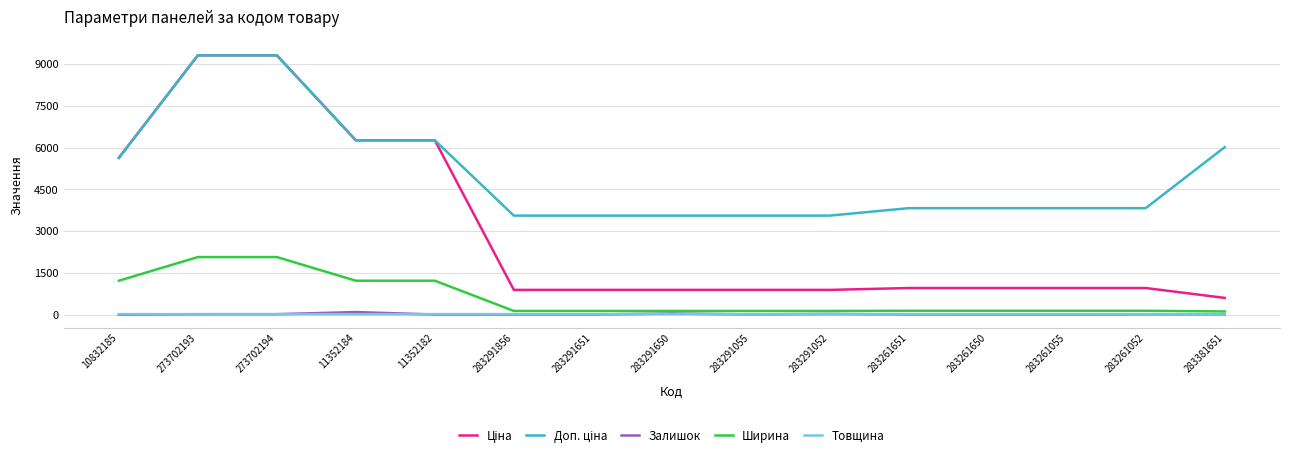

Is it true that Товщина equals 18.0 at 11352184?

True